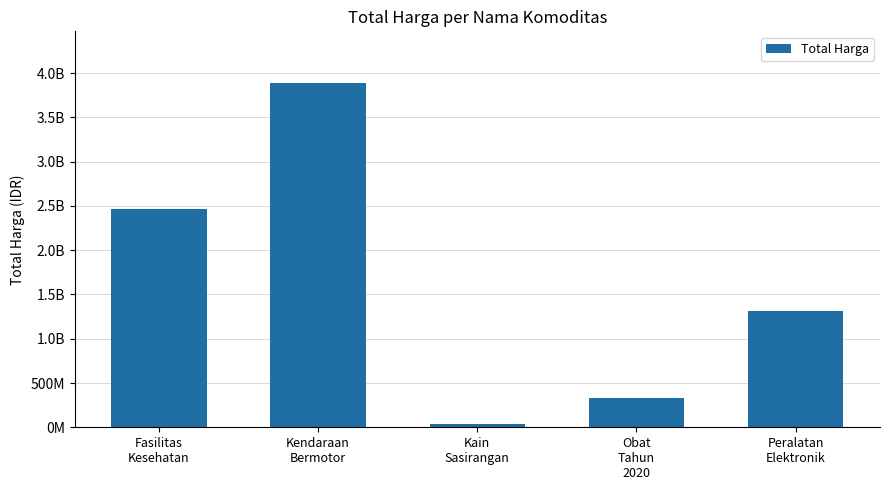

Does the chart contain any negative values?

No